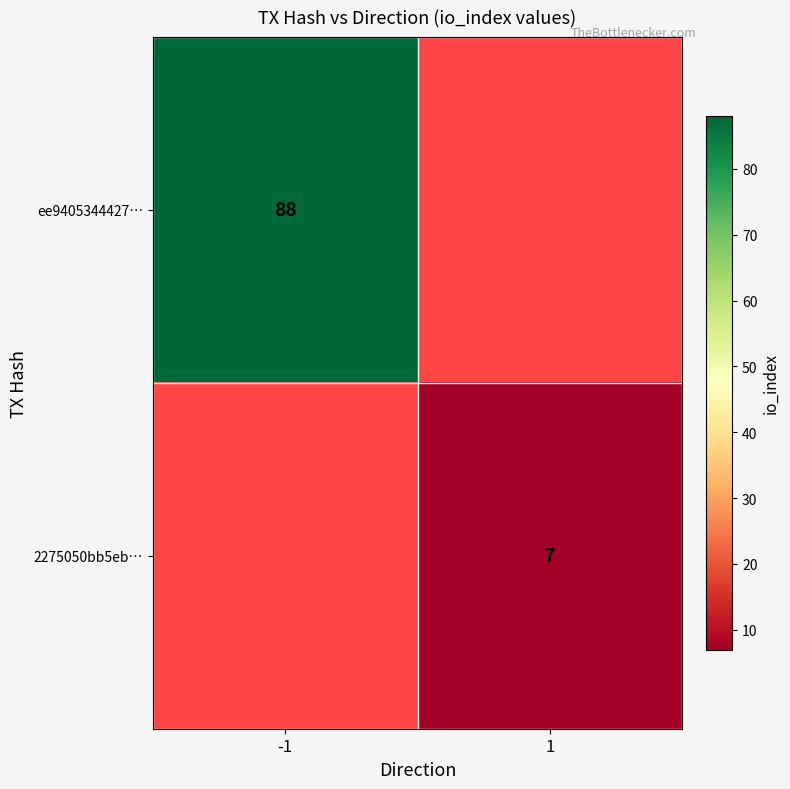

True or false: 2275050bb5eb… has a value of 7 at 1.

True